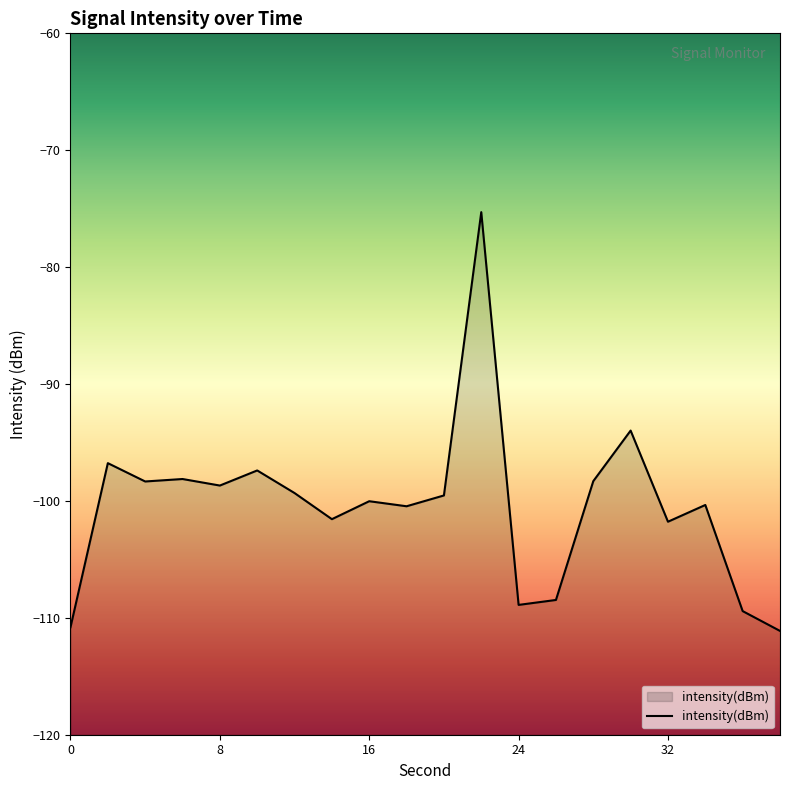

List the labels in order of value, largest first.

22, 30, 2, 10, 6, 28, 4, 8, 12, 20, 16, 34, 18, 14, 32, 26, 24, 36, 0, 38